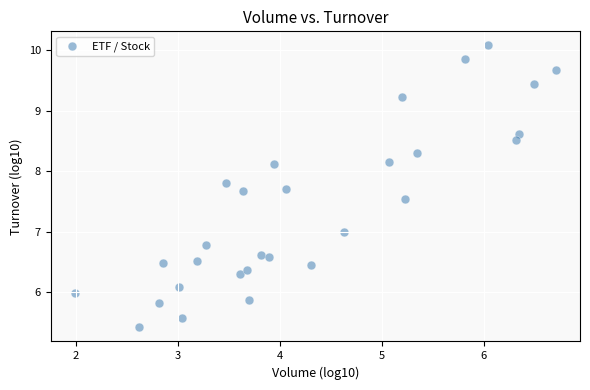

What is the range of X values (max minus min)?

4.7